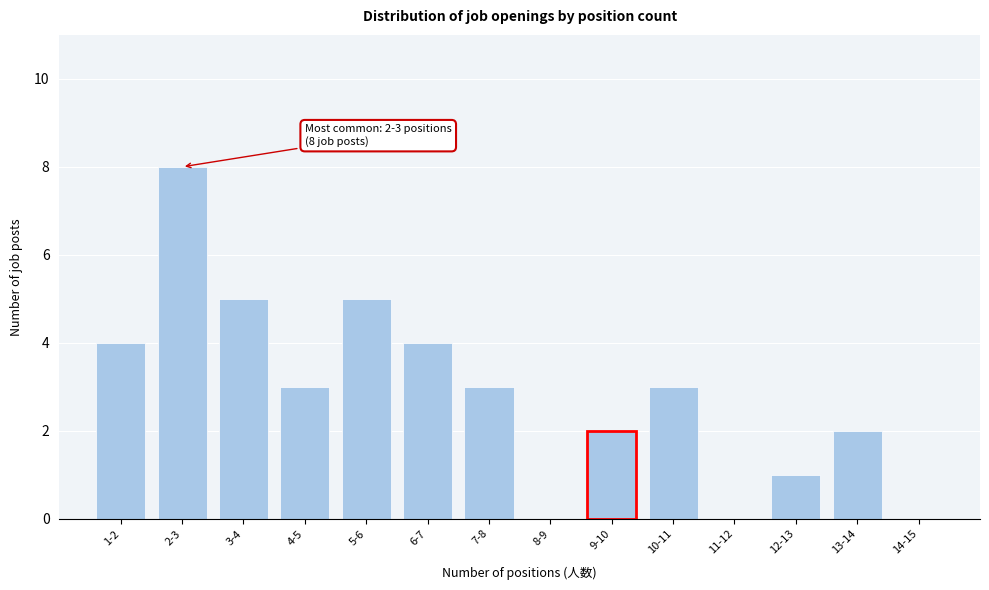

Reading left to right, what are all the values shown in this chart?

1-2=4	2-3=8	3-4=5	4-5=3	5-6=5	6-7=4	7-8=3	8-9=0	9-10=2	10-11=3	11-12=0	12-13=1	13-14=2	14-15=0